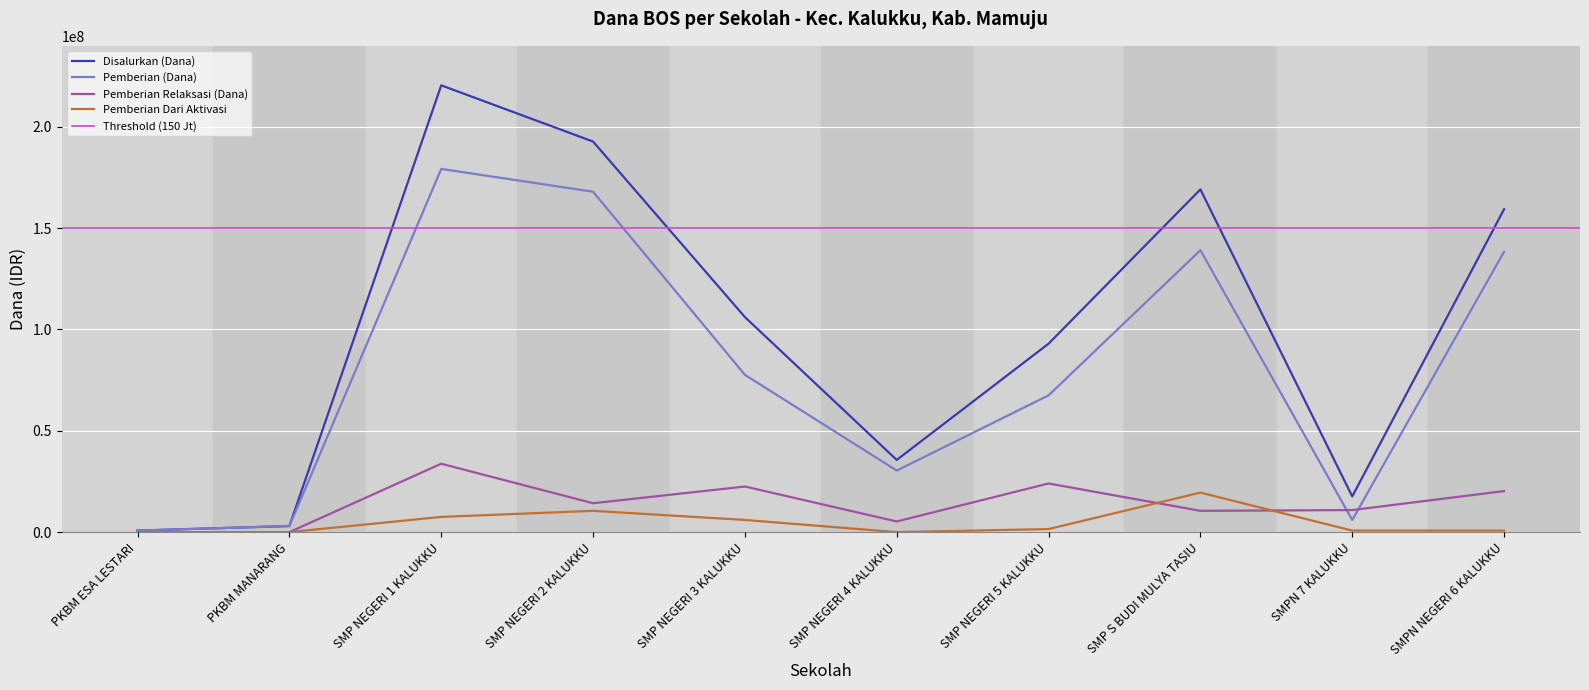

Between PKBM MANARANG and SMP NEGERI 3 KALUKKU, which series saw the biggest shift?

Disalurkan (Dana)